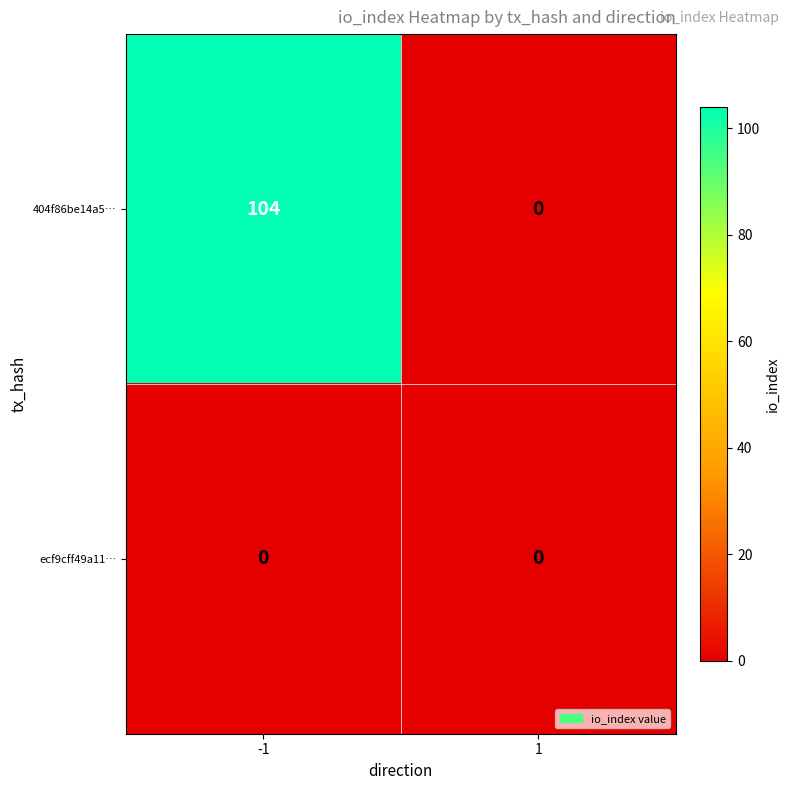

Which series has the largest total across all categories?

404f86be14a5…